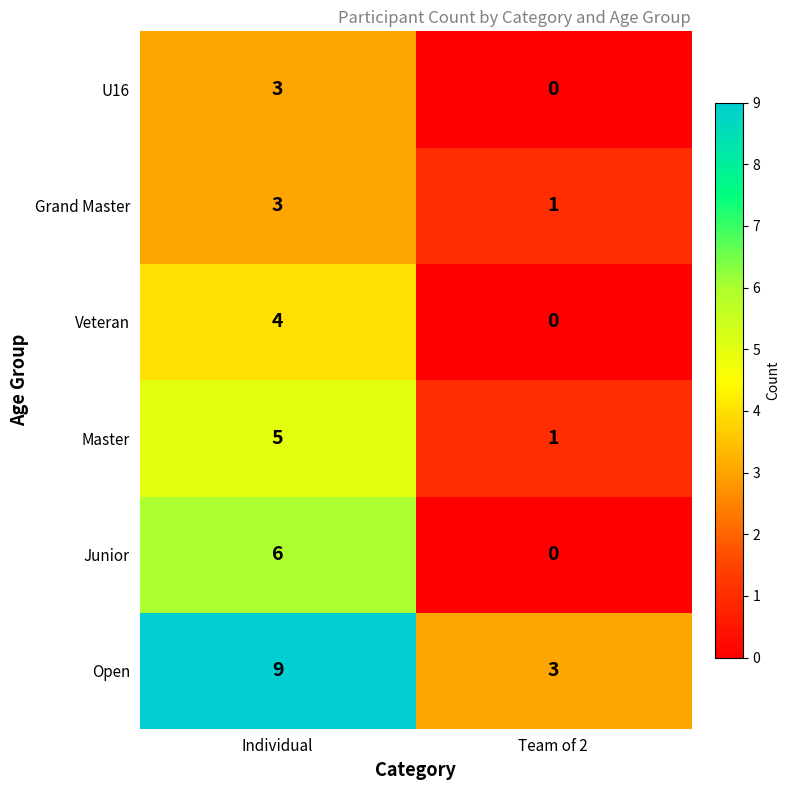

Which series has the largest total across all categories?

Open